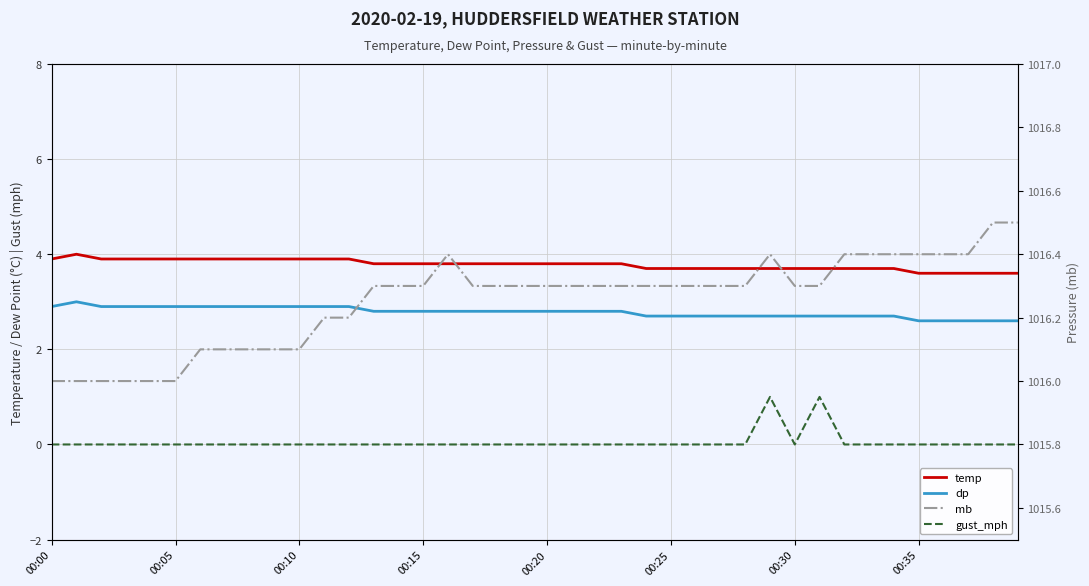

Reading right to left, what are all the values shown in this chart?

temp: 3.6	3.6	3.6	3.6	3.6	3.7	3.7	3.7	3.7	3.7	3.7	3.7	3.7	3.7	3.7	3.7	3.8	3.8	3.8	3.8	3.8	3.8	3.8	3.8	3.8	3.8	3.8	3.9	3.9	3.9	3.9	3.9	3.9	3.9	3.9	3.9	3.9	3.9	4.0	3.9
dp: 2.6	2.6	2.6	2.6	2.6	2.7	2.7	2.7	2.7	2.7	2.7	2.7	2.7	2.7	2.7	2.7	2.8	2.8	2.8	2.8	2.8	2.8	2.8	2.8	2.8	2.8	2.8	2.9	2.9	2.9	2.9	2.9	2.9	2.9	2.9	2.9	2.9	2.9	3.0	2.9
gust_mph: 0.0	0.0	0.0	0.0	0.0	0.0	0.0	0.0	1.0	0.0	1.0	0.0	0.0	0.0	0.0	0.0	0.0	0.0	0.0	0.0	0.0	0.0	0.0	0.0	0.0	0.0	0.0	0.0	0.0	0.0	0.0	0.0	0.0	0.0	0.0	0.0	0.0	0.0	0.0	0.0
mb: 1016.5	1016.5	1016.4	1016.4	1016.4	1016.4	1016.4	1016.4	1016.3	1016.3	1016.4	1016.3	1016.3	1016.3	1016.3	1016.3	1016.3	1016.3	1016.3	1016.3	1016.3	1016.3	1016.3	1016.4	1016.3	1016.3	1016.3	1016.2	1016.2	1016.1	1016.1	1016.1	1016.1	1016.1	1016.0	1016.0	1016.0	1016.0	1016.0	1016.0